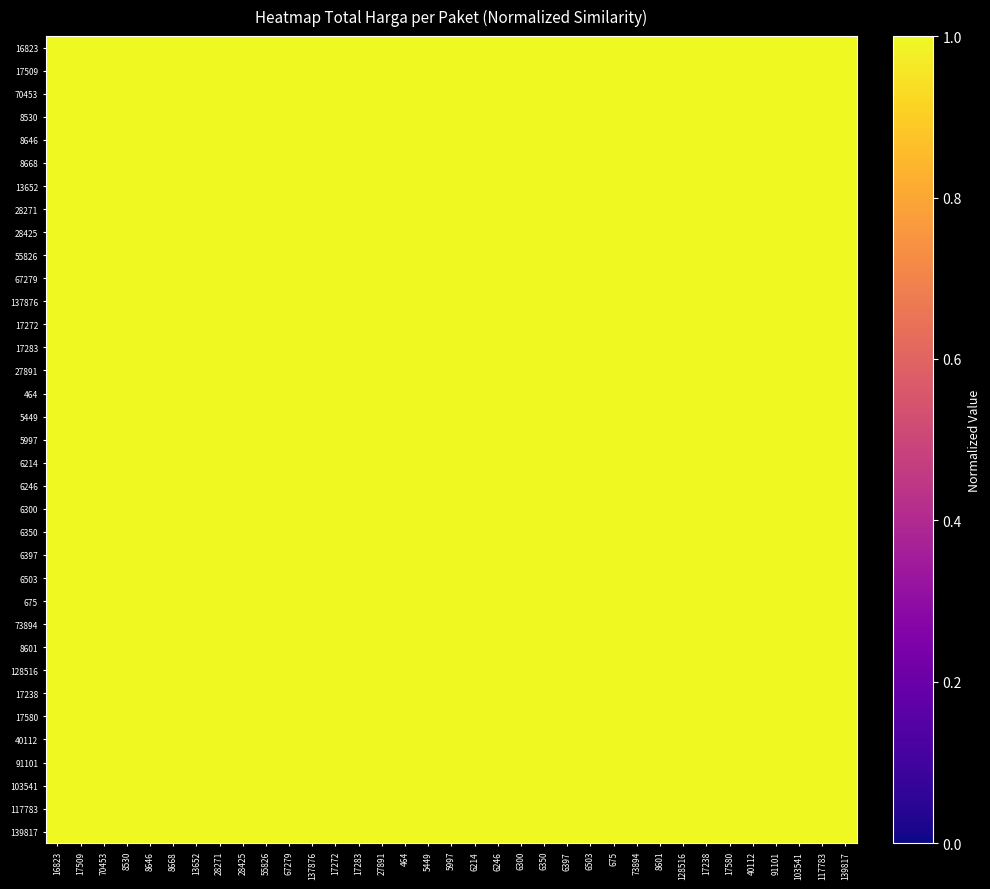

Reading left to right, transcribe all the data shown in this chart.

16823: 16823=1.0	17509=1.0	70453=1.0	8530=1.0	8646=1.0	8668=1.0	13652=1.0	28271=1.0	28425=1.0	55826=1.0	67279=1.0	137876=1.0	17272=1.0	17283=1.0	27891=1.0	464=1.0	5449=1.0	5997=1.0	6214=1.0	6246=1.0	6300=1.0	6350=1.0	6397=1.0	6503=1.0	675=1.0	73894=1.0	8601=1.0	128516=1.0	17238=1.0	17580=1.0	40112=1.0	91101=1.0	103541=1.0	117783=1.0	139817=1.0
17509: 16823=1.0	17509=1.0	70453=1.0	8530=1.0	8646=1.0	8668=1.0	13652=1.0	28271=1.0	28425=1.0	55826=1.0	67279=1.0	137876=1.0	17272=1.0	17283=1.0	27891=1.0	464=1.0	5449=1.0	5997=1.0	6214=1.0	6246=1.0	6300=1.0	6350=1.0	6397=1.0	6503=1.0	675=1.0	73894=1.0	8601=1.0	128516=1.0	17238=1.0	17580=1.0	40112=1.0	91101=1.0	103541=1.0	117783=1.0	139817=1.0
70453: 16823=1.0	17509=1.0	70453=1.0	8530=1.0	8646=1.0	8668=1.0	13652=1.0	28271=1.0	28425=1.0	55826=1.0	67279=1.0	137876=1.0	17272=1.0	17283=1.0	27891=1.0	464=1.0	5449=1.0	5997=1.0	6214=1.0	6246=1.0	6300=1.0	6350=1.0	6397=1.0	6503=1.0	675=1.0	73894=1.0	8601=1.0	128516=1.0	17238=1.0	17580=1.0	40112=1.0	91101=1.0	103541=1.0	117783=1.0	139817=1.0
8530: 16823=1.0	17509=1.0	70453=1.0	8530=1.0	8646=1.0	8668=1.0	13652=1.0	28271=1.0	28425=1.0	55826=1.0	67279=1.0	137876=1.0	17272=1.0	17283=1.0	27891=1.0	464=1.0	5449=1.0	5997=1.0	6214=1.0	6246=1.0	6300=1.0	6350=1.0	6397=1.0	6503=1.0	675=1.0	73894=1.0	8601=1.0	128516=1.0	17238=1.0	17580=1.0	40112=1.0	91101=1.0	103541=1.0	117783=1.0	139817=1.0
8646: 16823=1.0	17509=1.0	70453=1.0	8530=1.0	8646=1.0	8668=1.0	13652=1.0	28271=1.0	28425=1.0	55826=1.0	67279=1.0	137876=1.0	17272=1.0	17283=1.0	27891=1.0	464=1.0	5449=1.0	5997=1.0	6214=1.0	6246=1.0	6300=1.0	6350=1.0	6397=1.0	6503=1.0	675=1.0	73894=1.0	8601=1.0	128516=1.0	17238=1.0	17580=1.0	40112=1.0	91101=1.0	103541=1.0	117783=1.0	139817=1.0
8668: 16823=1.0	17509=1.0	70453=1.0	8530=1.0	8646=1.0	8668=1.0	13652=1.0	28271=1.0	28425=1.0	55826=1.0	67279=1.0	137876=1.0	17272=1.0	17283=1.0	27891=1.0	464=1.0	5449=1.0	5997=1.0	6214=1.0	6246=1.0	6300=1.0	6350=1.0	6397=1.0	6503=1.0	675=1.0	73894=1.0	8601=1.0	128516=1.0	17238=1.0	17580=1.0	40112=1.0	91101=1.0	103541=1.0	117783=1.0	139817=1.0
13652: 16823=1.0	17509=1.0	70453=1.0	8530=1.0	8646=1.0	8668=1.0	13652=1.0	28271=1.0	28425=1.0	55826=1.0	67279=1.0	137876=1.0	17272=1.0	17283=1.0	27891=1.0	464=1.0	5449=1.0	5997=1.0	6214=1.0	6246=1.0	6300=1.0	6350=1.0	6397=1.0	6503=1.0	675=1.0	73894=1.0	8601=1.0	128516=1.0	17238=1.0	17580=1.0	40112=1.0	91101=1.0	103541=1.0	117783=1.0	139817=1.0
28271: 16823=1.0	17509=1.0	70453=1.0	8530=1.0	8646=1.0	8668=1.0	13652=1.0	28271=1.0	28425=1.0	55826=1.0	67279=1.0	137876=1.0	17272=1.0	17283=1.0	27891=1.0	464=1.0	5449=1.0	5997=1.0	6214=1.0	6246=1.0	6300=1.0	6350=1.0	6397=1.0	6503=1.0	675=1.0	73894=1.0	8601=1.0	128516=1.0	17238=1.0	17580=1.0	40112=1.0	91101=1.0	103541=1.0	117783=1.0	139817=1.0
28425: 16823=1.0	17509=1.0	70453=1.0	8530=1.0	8646=1.0	8668=1.0	13652=1.0	28271=1.0	28425=1.0	55826=1.0	67279=1.0	137876=1.0	17272=1.0	17283=1.0	27891=1.0	464=1.0	5449=1.0	5997=1.0	6214=1.0	6246=1.0	6300=1.0	6350=1.0	6397=1.0	6503=1.0	675=1.0	73894=1.0	8601=1.0	128516=1.0	17238=1.0	17580=1.0	40112=1.0	91101=1.0	103541=1.0	117783=1.0	139817=1.0
55826: 16823=1.0	17509=1.0	70453=1.0	8530=1.0	8646=1.0	8668=1.0	13652=1.0	28271=1.0	28425=1.0	55826=1.0	67279=1.0	137876=1.0	17272=1.0	17283=1.0	27891=1.0	464=1.0	5449=1.0	5997=1.0	6214=1.0	6246=1.0	6300=1.0	6350=1.0	6397=1.0	6503=1.0	675=1.0	73894=1.0	8601=1.0	128516=1.0	17238=1.0	17580=1.0	40112=1.0	91101=1.0	103541=1.0	117783=1.0	139817=1.0
67279: 16823=1.0	17509=1.0	70453=1.0	8530=1.0	8646=1.0	8668=1.0	13652=1.0	28271=1.0	28425=1.0	55826=1.0	67279=1.0	137876=1.0	17272=1.0	17283=1.0	27891=1.0	464=1.0	5449=1.0	5997=1.0	6214=1.0	6246=1.0	6300=1.0	6350=1.0	6397=1.0	6503=1.0	675=1.0	73894=1.0	8601=1.0	128516=1.0	17238=1.0	17580=1.0	40112=1.0	91101=1.0	103541=1.0	117783=1.0	139817=1.0
137876: 16823=1.0	17509=1.0	70453=1.0	8530=1.0	8646=1.0	8668=1.0	13652=1.0	28271=1.0	28425=1.0	55826=1.0	67279=1.0	137876=1.0	17272=1.0	17283=1.0	27891=1.0	464=1.0	5449=1.0	5997=1.0	6214=1.0	6246=1.0	6300=1.0	6350=1.0	6397=1.0	6503=1.0	675=1.0	73894=1.0	8601=1.0	128516=1.0	17238=1.0	17580=1.0	40112=1.0	91101=1.0	103541=1.0	117783=1.0	139817=1.0
17272: 16823=1.0	17509=1.0	70453=1.0	8530=1.0	8646=1.0	8668=1.0	13652=1.0	28271=1.0	28425=1.0	55826=1.0	67279=1.0	137876=1.0	17272=1.0	17283=1.0	27891=1.0	464=1.0	5449=1.0	5997=1.0	6214=1.0	6246=1.0	6300=1.0	6350=1.0	6397=1.0	6503=1.0	675=1.0	73894=1.0	8601=1.0	128516=1.0	17238=1.0	17580=1.0	40112=1.0	91101=1.0	103541=1.0	117783=1.0	139817=1.0
17283: 16823=1.0	17509=1.0	70453=1.0	8530=1.0	8646=1.0	8668=1.0	13652=1.0	28271=1.0	28425=1.0	55826=1.0	67279=1.0	137876=1.0	17272=1.0	17283=1.0	27891=1.0	464=1.0	5449=1.0	5997=1.0	6214=1.0	6246=1.0	6300=1.0	6350=1.0	6397=1.0	6503=1.0	675=1.0	73894=1.0	8601=1.0	128516=1.0	17238=1.0	17580=1.0	40112=1.0	91101=1.0	103541=1.0	117783=1.0	139817=1.0
27891: 16823=1.0	17509=1.0	70453=1.0	8530=1.0	8646=1.0	8668=1.0	13652=1.0	28271=1.0	28425=1.0	55826=1.0	67279=1.0	137876=1.0	17272=1.0	17283=1.0	27891=1.0	464=1.0	5449=1.0	5997=1.0	6214=1.0	6246=1.0	6300=1.0	6350=1.0	6397=1.0	6503=1.0	675=1.0	73894=1.0	8601=1.0	128516=1.0	17238=1.0	17580=1.0	40112=1.0	91101=1.0	103541=1.0	117783=1.0	139817=1.0
464: 16823=1.0	17509=1.0	70453=1.0	8530=1.0	8646=1.0	8668=1.0	13652=1.0	28271=1.0	28425=1.0	55826=1.0	67279=1.0	137876=1.0	17272=1.0	17283=1.0	27891=1.0	464=1.0	5449=1.0	5997=1.0	6214=1.0	6246=1.0	6300=1.0	6350=1.0	6397=1.0	6503=1.0	675=1.0	73894=1.0	8601=1.0	128516=1.0	17238=1.0	17580=1.0	40112=1.0	91101=1.0	103541=1.0	117783=1.0	139817=1.0
5449: 16823=1.0	17509=1.0	70453=1.0	8530=1.0	8646=1.0	8668=1.0	13652=1.0	28271=1.0	28425=1.0	55826=1.0	67279=1.0	137876=1.0	17272=1.0	17283=1.0	27891=1.0	464=1.0	5449=1.0	5997=1.0	6214=1.0	6246=1.0	6300=1.0	6350=1.0	6397=1.0	6503=1.0	675=1.0	73894=1.0	8601=1.0	128516=1.0	17238=1.0	17580=1.0	40112=1.0	91101=1.0	103541=1.0	117783=1.0	139817=1.0
5997: 16823=1.0	17509=1.0	70453=1.0	8530=1.0	8646=1.0	8668=1.0	13652=1.0	28271=1.0	28425=1.0	55826=1.0	67279=1.0	137876=1.0	17272=1.0	17283=1.0	27891=1.0	464=1.0	5449=1.0	5997=1.0	6214=1.0	6246=1.0	6300=1.0	6350=1.0	6397=1.0	6503=1.0	675=1.0	73894=1.0	8601=1.0	128516=1.0	17238=1.0	17580=1.0	40112=1.0	91101=1.0	103541=1.0	117783=1.0	139817=1.0
6214: 16823=1.0	17509=1.0	70453=1.0	8530=1.0	8646=1.0	8668=1.0	13652=1.0	28271=1.0	28425=1.0	55826=1.0	67279=1.0	137876=1.0	17272=1.0	17283=1.0	27891=1.0	464=1.0	5449=1.0	5997=1.0	6214=1.0	6246=1.0	6300=1.0	6350=1.0	6397=1.0	6503=1.0	675=1.0	73894=1.0	8601=1.0	128516=1.0	17238=1.0	17580=1.0	40112=1.0	91101=1.0	103541=1.0	117783=1.0	139817=1.0
6246: 16823=1.0	17509=1.0	70453=1.0	8530=1.0	8646=1.0	8668=1.0	13652=1.0	28271=1.0	28425=1.0	55826=1.0	67279=1.0	137876=1.0	17272=1.0	17283=1.0	27891=1.0	464=1.0	5449=1.0	5997=1.0	6214=1.0	6246=1.0	6300=1.0	6350=1.0	6397=1.0	6503=1.0	675=1.0	73894=1.0	8601=1.0	128516=1.0	17238=1.0	17580=1.0	40112=1.0	91101=1.0	103541=1.0	117783=1.0	139817=1.0
6300: 16823=1.0	17509=1.0	70453=1.0	8530=1.0	8646=1.0	8668=1.0	13652=1.0	28271=1.0	28425=1.0	55826=1.0	67279=1.0	137876=1.0	17272=1.0	17283=1.0	27891=1.0	464=1.0	5449=1.0	5997=1.0	6214=1.0	6246=1.0	6300=1.0	6350=1.0	6397=1.0	6503=1.0	675=1.0	73894=1.0	8601=1.0	128516=1.0	17238=1.0	17580=1.0	40112=1.0	91101=1.0	103541=1.0	117783=1.0	139817=1.0
6350: 16823=1.0	17509=1.0	70453=1.0	8530=1.0	8646=1.0	8668=1.0	13652=1.0	28271=1.0	28425=1.0	55826=1.0	67279=1.0	137876=1.0	17272=1.0	17283=1.0	27891=1.0	464=1.0	5449=1.0	5997=1.0	6214=1.0	6246=1.0	6300=1.0	6350=1.0	6397=1.0	6503=1.0	675=1.0	73894=1.0	8601=1.0	128516=1.0	17238=1.0	17580=1.0	40112=1.0	91101=1.0	103541=1.0	117783=1.0	139817=1.0
6397: 16823=1.0	17509=1.0	70453=1.0	8530=1.0	8646=1.0	8668=1.0	13652=1.0	28271=1.0	28425=1.0	55826=1.0	67279=1.0	137876=1.0	17272=1.0	17283=1.0	27891=1.0	464=1.0	5449=1.0	5997=1.0	6214=1.0	6246=1.0	6300=1.0	6350=1.0	6397=1.0	6503=1.0	675=1.0	73894=1.0	8601=1.0	128516=1.0	17238=1.0	17580=1.0	40112=1.0	91101=1.0	103541=1.0	117783=1.0	139817=1.0
6503: 16823=1.0	17509=1.0	70453=1.0	8530=1.0	8646=1.0	8668=1.0	13652=1.0	28271=1.0	28425=1.0	55826=1.0	67279=1.0	137876=1.0	17272=1.0	17283=1.0	27891=1.0	464=1.0	5449=1.0	5997=1.0	6214=1.0	6246=1.0	6300=1.0	6350=1.0	6397=1.0	6503=1.0	675=1.0	73894=1.0	8601=1.0	128516=1.0	17238=1.0	17580=1.0	40112=1.0	91101=1.0	103541=1.0	117783=1.0	139817=1.0
675: 16823=1.0	17509=1.0	70453=1.0	8530=1.0	8646=1.0	8668=1.0	13652=1.0	28271=1.0	28425=1.0	55826=1.0	67279=1.0	137876=1.0	17272=1.0	17283=1.0	27891=1.0	464=1.0	5449=1.0	5997=1.0	6214=1.0	6246=1.0	6300=1.0	6350=1.0	6397=1.0	6503=1.0	675=1.0	73894=1.0	8601=1.0	128516=1.0	17238=1.0	17580=1.0	40112=1.0	91101=1.0	103541=1.0	117783=1.0	139817=1.0
73894: 16823=1.0	17509=1.0	70453=1.0	8530=1.0	8646=1.0	8668=1.0	13652=1.0	28271=1.0	28425=1.0	55826=1.0	67279=1.0	137876=1.0	17272=1.0	17283=1.0	27891=1.0	464=1.0	5449=1.0	5997=1.0	6214=1.0	6246=1.0	6300=1.0	6350=1.0	6397=1.0	6503=1.0	675=1.0	73894=1.0	8601=1.0	128516=1.0	17238=1.0	17580=1.0	40112=1.0	91101=1.0	103541=1.0	117783=1.0	139817=1.0
8601: 16823=1.0	17509=1.0	70453=1.0	8530=1.0	8646=1.0	8668=1.0	13652=1.0	28271=1.0	28425=1.0	55826=1.0	67279=1.0	137876=1.0	17272=1.0	17283=1.0	27891=1.0	464=1.0	5449=1.0	5997=1.0	6214=1.0	6246=1.0	6300=1.0	6350=1.0	6397=1.0	6503=1.0	675=1.0	73894=1.0	8601=1.0	128516=1.0	17238=1.0	17580=1.0	40112=1.0	91101=1.0	103541=1.0	117783=1.0	139817=1.0
128516: 16823=1.0	17509=1.0	70453=1.0	8530=1.0	8646=1.0	8668=1.0	13652=1.0	28271=1.0	28425=1.0	55826=1.0	67279=1.0	137876=1.0	17272=1.0	17283=1.0	27891=1.0	464=1.0	5449=1.0	5997=1.0	6214=1.0	6246=1.0	6300=1.0	6350=1.0	6397=1.0	6503=1.0	675=1.0	73894=1.0	8601=1.0	128516=1.0	17238=1.0	17580=1.0	40112=1.0	91101=1.0	103541=1.0	117783=1.0	139817=1.0
17238: 16823=1.0	17509=1.0	70453=1.0	8530=1.0	8646=1.0	8668=1.0	13652=1.0	28271=1.0	28425=1.0	55826=1.0	67279=1.0	137876=1.0	17272=1.0	17283=1.0	27891=1.0	464=1.0	5449=1.0	5997=1.0	6214=1.0	6246=1.0	6300=1.0	6350=1.0	6397=1.0	6503=1.0	675=1.0	73894=1.0	8601=1.0	128516=1.0	17238=1.0	17580=1.0	40112=1.0	91101=1.0	103541=1.0	117783=1.0	139817=1.0
17580: 16823=1.0	17509=1.0	70453=1.0	8530=1.0	8646=1.0	8668=1.0	13652=1.0	28271=1.0	28425=1.0	55826=1.0	67279=1.0	137876=1.0	17272=1.0	17283=1.0	27891=1.0	464=1.0	5449=1.0	5997=1.0	6214=1.0	6246=1.0	6300=1.0	6350=1.0	6397=1.0	6503=1.0	675=1.0	73894=1.0	8601=1.0	128516=1.0	17238=1.0	17580=1.0	40112=1.0	91101=1.0	103541=1.0	117783=1.0	139817=1.0
40112: 16823=1.0	17509=1.0	70453=1.0	8530=1.0	8646=1.0	8668=1.0	13652=1.0	28271=1.0	28425=1.0	55826=1.0	67279=1.0	137876=1.0	17272=1.0	17283=1.0	27891=1.0	464=1.0	5449=1.0	5997=1.0	6214=1.0	6246=1.0	6300=1.0	6350=1.0	6397=1.0	6503=1.0	675=1.0	73894=1.0	8601=1.0	128516=1.0	17238=1.0	17580=1.0	40112=1.0	91101=1.0	103541=1.0	117783=1.0	139817=1.0
91101: 16823=1.0	17509=1.0	70453=1.0	8530=1.0	8646=1.0	8668=1.0	13652=1.0	28271=1.0	28425=1.0	55826=1.0	67279=1.0	137876=1.0	17272=1.0	17283=1.0	27891=1.0	464=1.0	5449=1.0	5997=1.0	6214=1.0	6246=1.0	6300=1.0	6350=1.0	6397=1.0	6503=1.0	675=1.0	73894=1.0	8601=1.0	128516=1.0	17238=1.0	17580=1.0	40112=1.0	91101=1.0	103541=1.0	117783=1.0	139817=1.0
103541: 16823=1.0	17509=1.0	70453=1.0	8530=1.0	8646=1.0	8668=1.0	13652=1.0	28271=1.0	28425=1.0	55826=1.0	67279=1.0	137876=1.0	17272=1.0	17283=1.0	27891=1.0	464=1.0	5449=1.0	5997=1.0	6214=1.0	6246=1.0	6300=1.0	6350=1.0	6397=1.0	6503=1.0	675=1.0	73894=1.0	8601=1.0	128516=1.0	17238=1.0	17580=1.0	40112=1.0	91101=1.0	103541=1.0	117783=1.0	139817=1.0
117783: 16823=1.0	17509=1.0	70453=1.0	8530=1.0	8646=1.0	8668=1.0	13652=1.0	28271=1.0	28425=1.0	55826=1.0	67279=1.0	137876=1.0	17272=1.0	17283=1.0	27891=1.0	464=1.0	5449=1.0	5997=1.0	6214=1.0	6246=1.0	6300=1.0	6350=1.0	6397=1.0	6503=1.0	675=1.0	73894=1.0	8601=1.0	128516=1.0	17238=1.0	17580=1.0	40112=1.0	91101=1.0	103541=1.0	117783=1.0	139817=1.0
139817: 16823=1.0	17509=1.0	70453=1.0	8530=1.0	8646=1.0	8668=1.0	13652=1.0	28271=1.0	28425=1.0	55826=1.0	67279=1.0	137876=1.0	17272=1.0	17283=1.0	27891=1.0	464=1.0	5449=1.0	5997=1.0	6214=1.0	6246=1.0	6300=1.0	6350=1.0	6397=1.0	6503=1.0	675=1.0	73894=1.0	8601=1.0	128516=1.0	17238=1.0	17580=1.0	40112=1.0	91101=1.0	103541=1.0	117783=1.0	139817=1.0